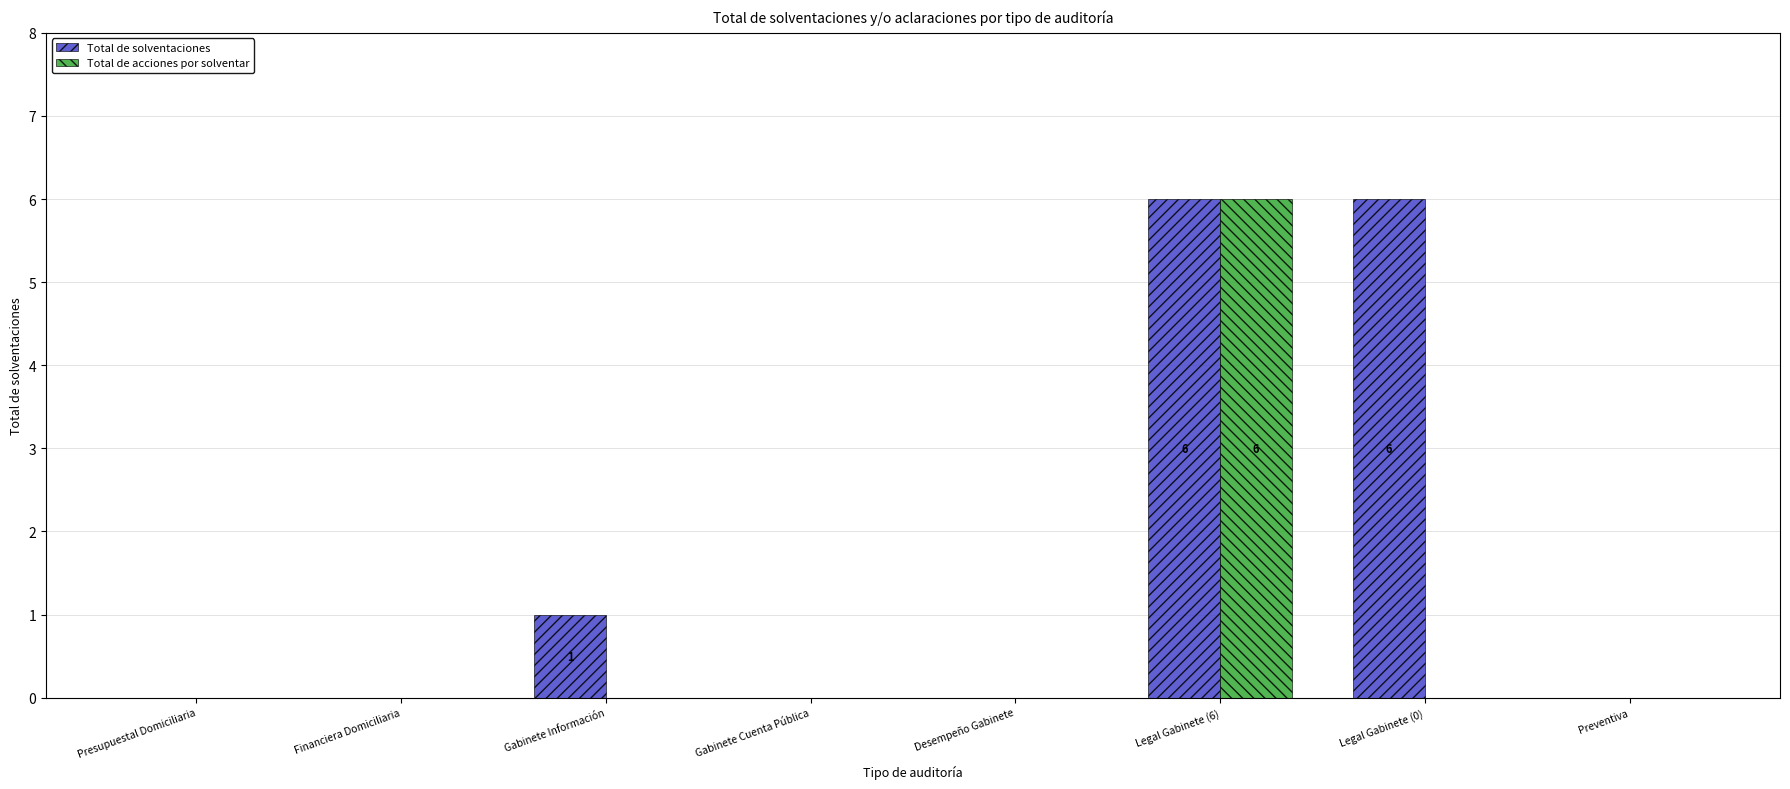

Is the value of Total de acciones por solventar at Financiera Domiciliaria greater than the value of Total de solventaciones at Legal Gabinete (6)?

No